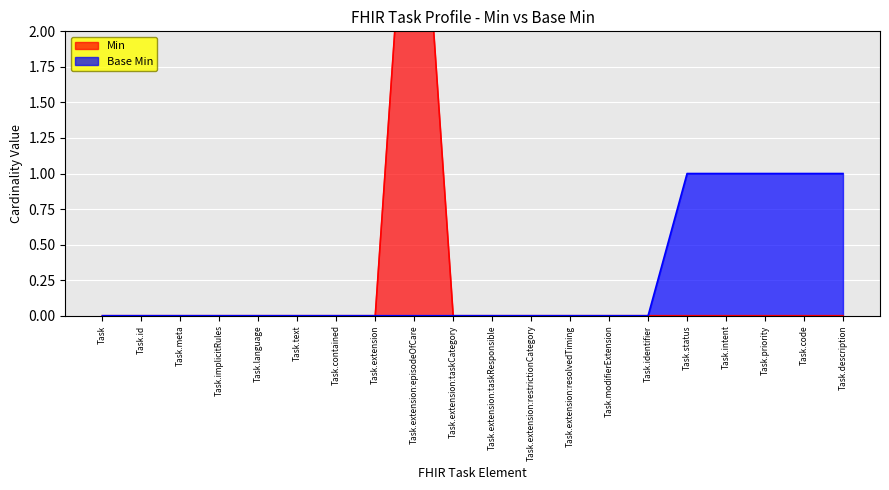

True or false: Base Min and Min intersect in this chart.

False